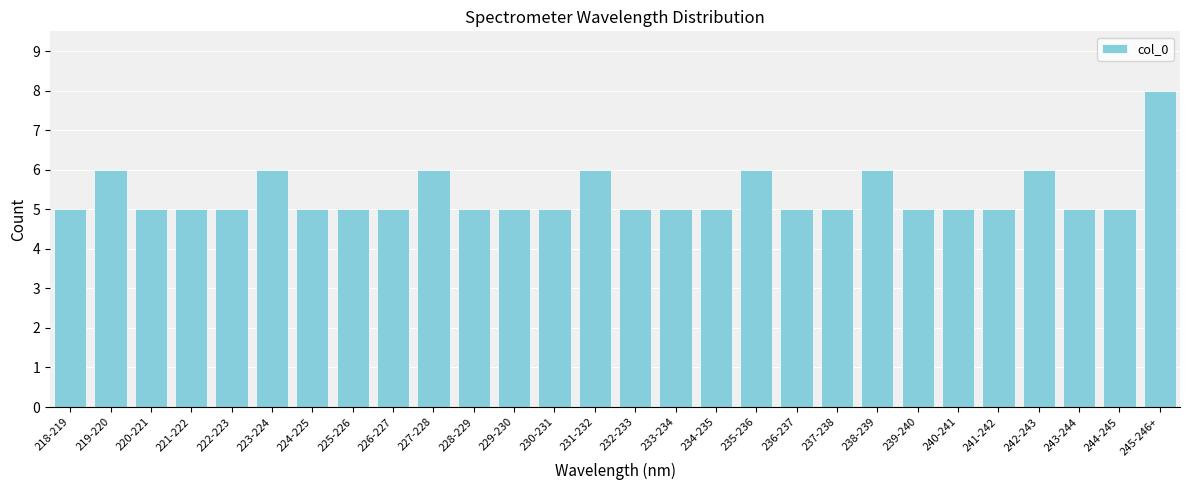

Reading left to right, transcribe all the data shown in this chart.

218-219=5	219-220=6	220-221=5	221-222=5	222-223=5	223-224=6	224-225=5	225-226=5	226-227=5	227-228=6	228-229=5	229-230=5	230-231=5	231-232=6	232-233=5	233-234=5	234-235=5	235-236=6	236-237=5	237-238=5	238-239=6	239-240=5	240-241=5	241-242=5	242-243=6	243-244=5	244-245=5	245-246+=8